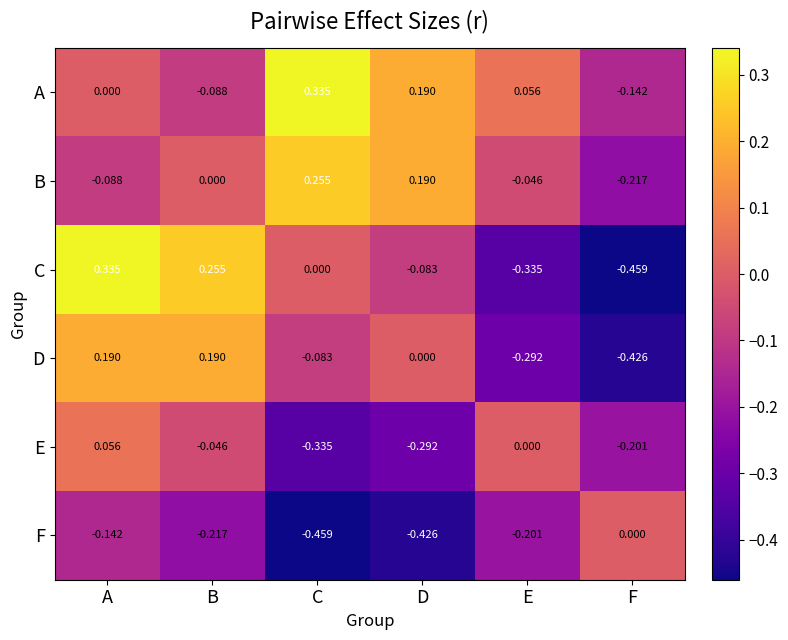

Rank the series at F from highest to lowest value.

F, A, E, B, D, C